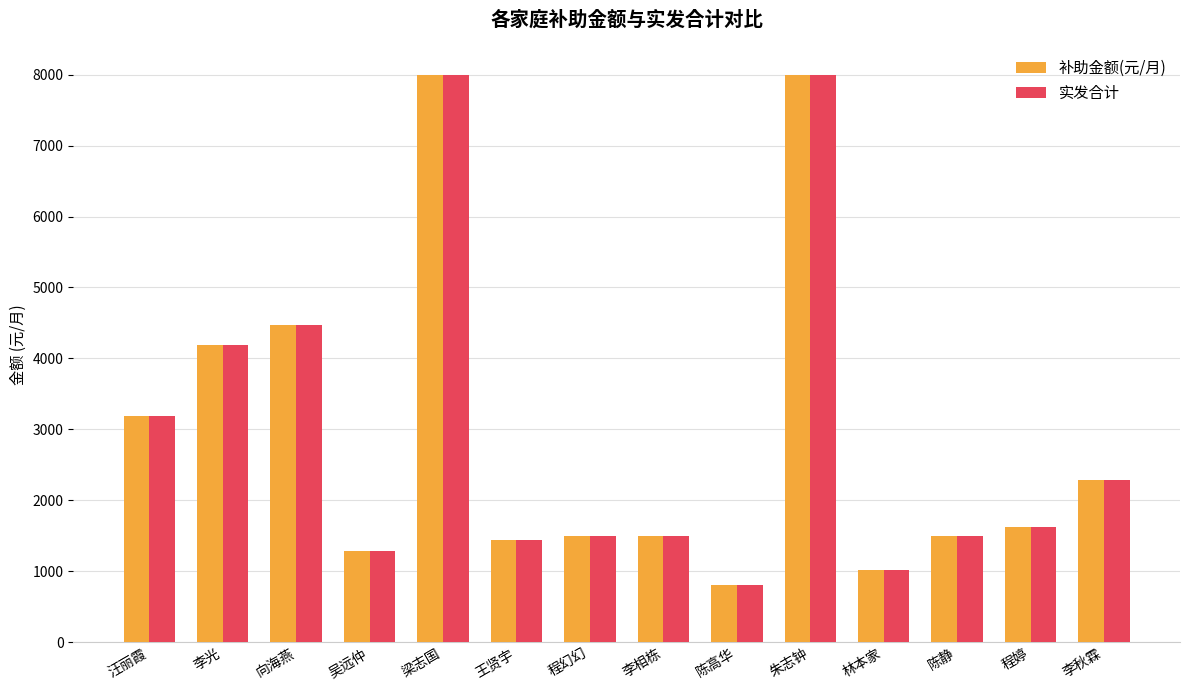

Reading left to right, list all the values displayed in this chart.

补助金额(元/月): 汪丽霞=3188	李光=4185	向海燕=4468	吴远仲=1282	梁志国=8000	王贤宇=1439	程幻幻=1500	李相栋=1500	陈高华=800	朱志钟=8000	林本家=1023	陈静=1500	程婷=1623	李秋霖=2291
实发合计: 汪丽霞=3188	李光=4185	向海燕=4468	吴远仲=1282	梁志国=8000	王贤宇=1439	程幻幻=1500	李相栋=1500	陈高华=800	朱志钟=8000	林本家=1023	陈静=1500	程婷=1623	李秋霖=2291